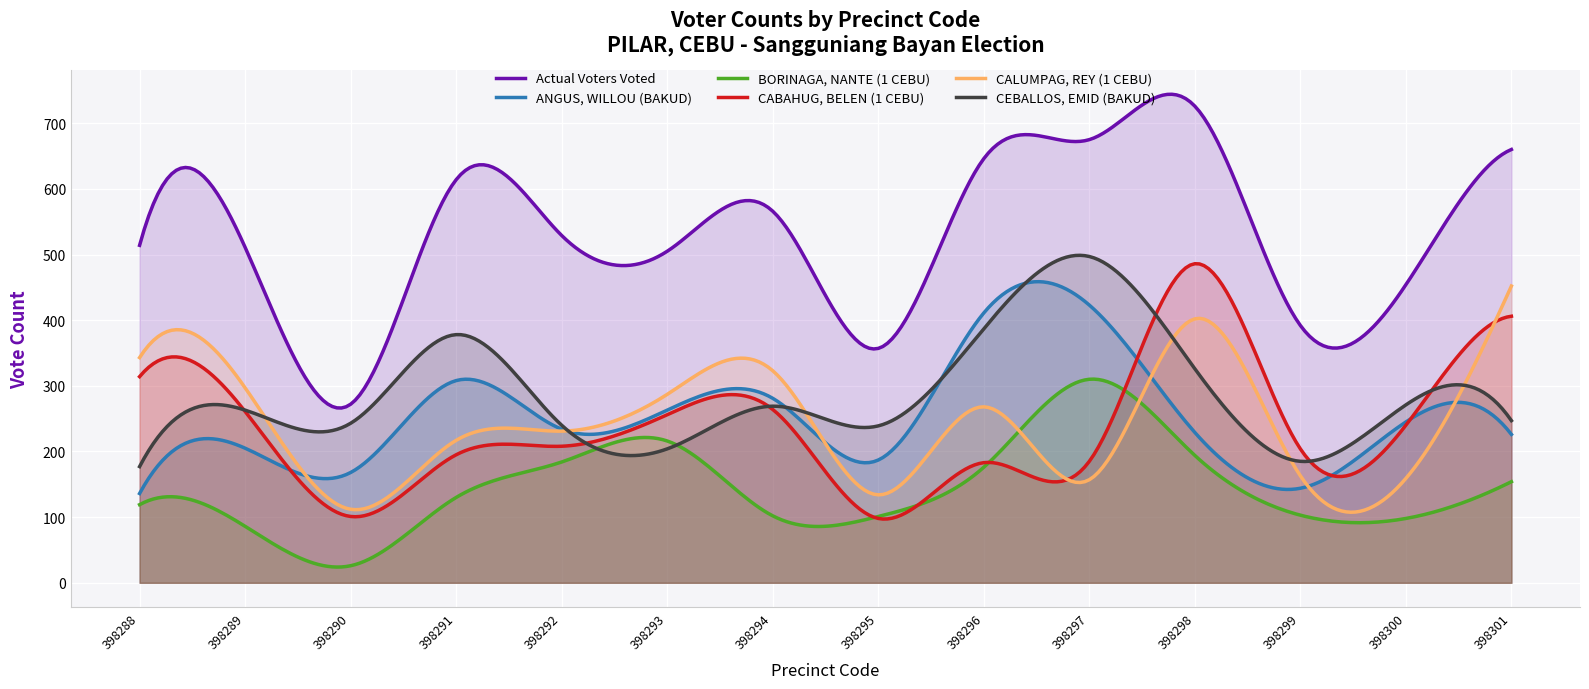

Between 398294 and 398300, which is larger?

398294